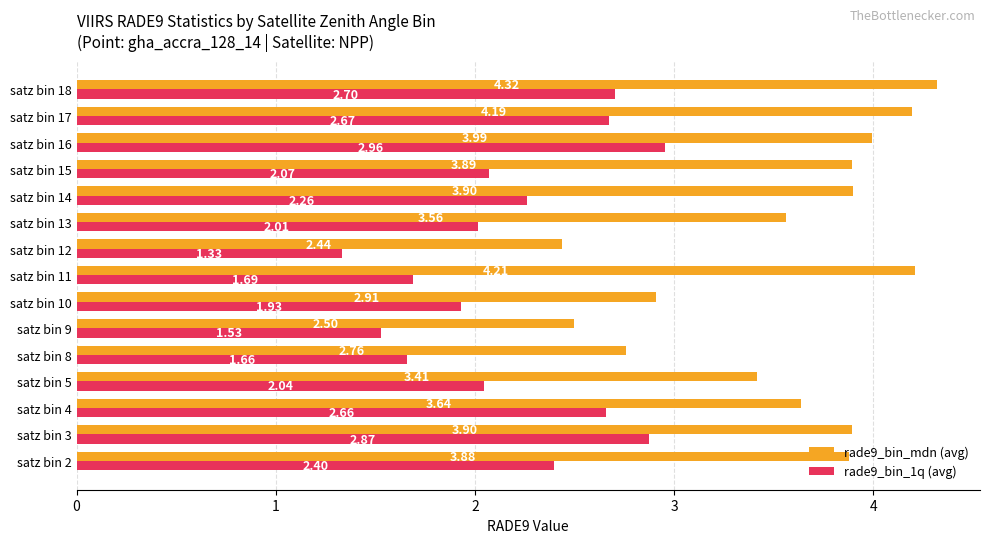

Is the value of rade9_bin_1q (avg) at satz bin 13 greater than the value of rade9_bin_mdn (avg) at satz bin 3?

No